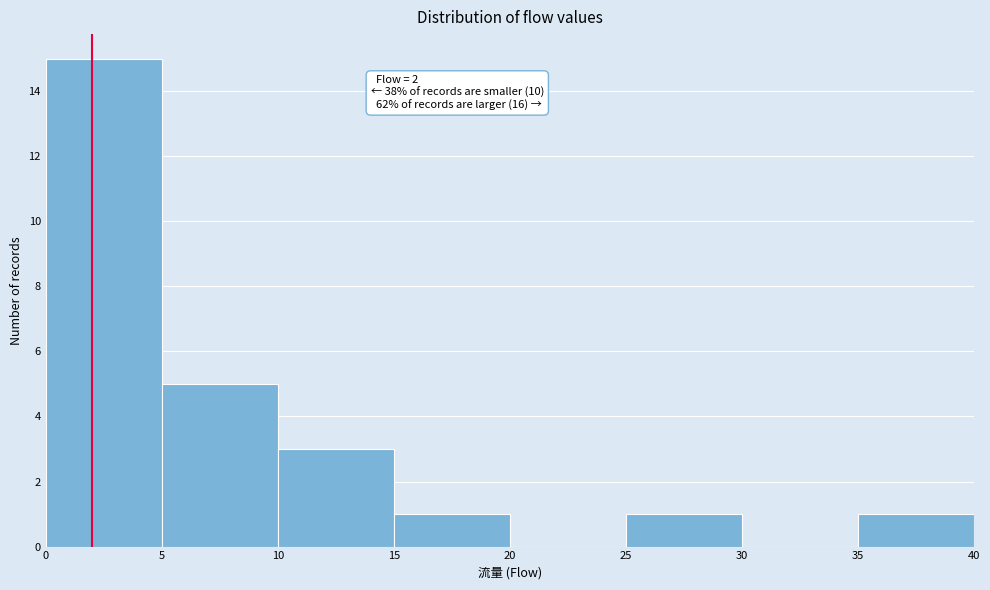

Which range on the x-axis has the tallest bar?

0 to 5